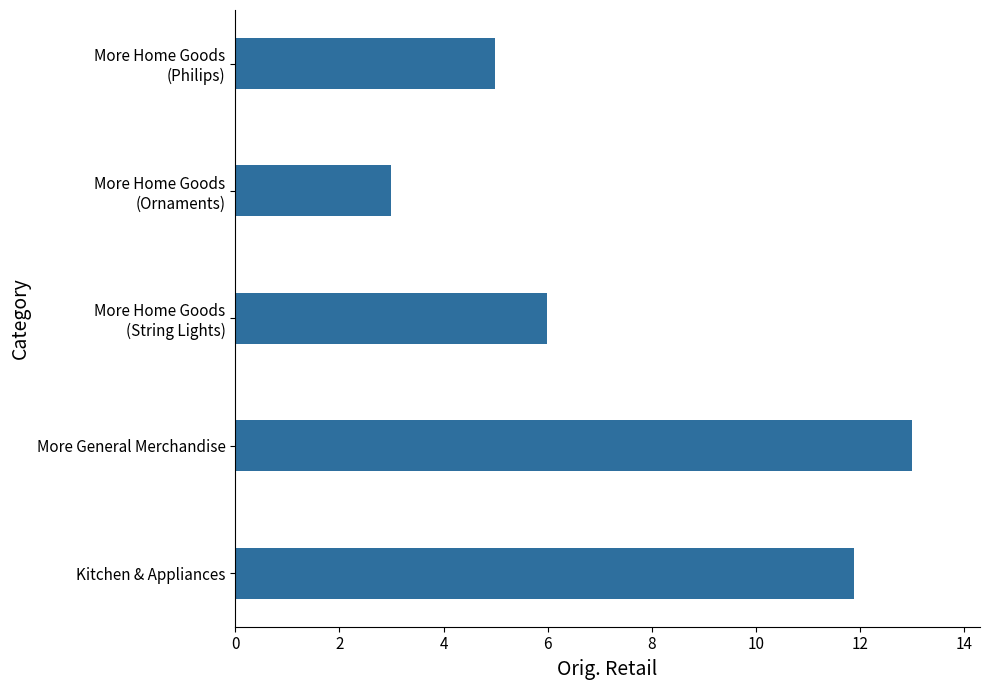

What is the maximum value shown in the chart?

13.0